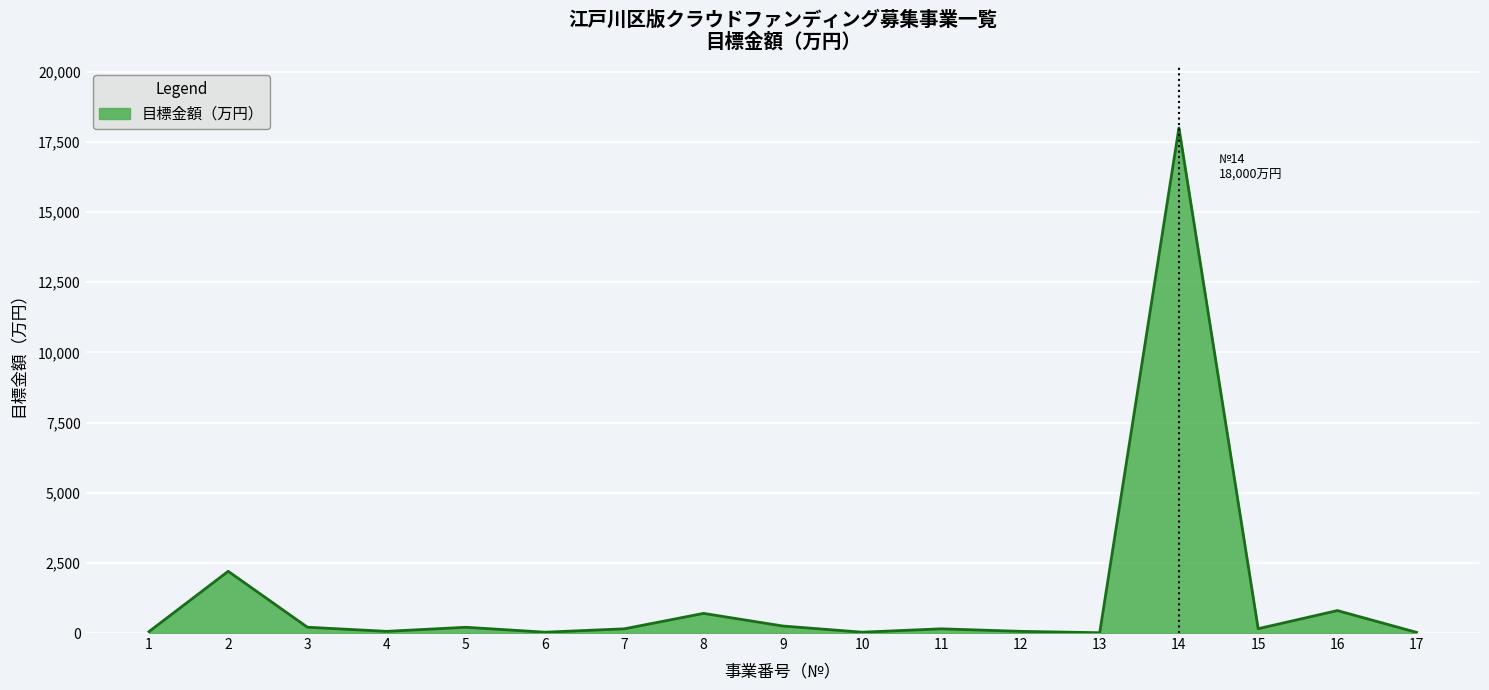

What is the difference between the maximum and minimum values?

17989